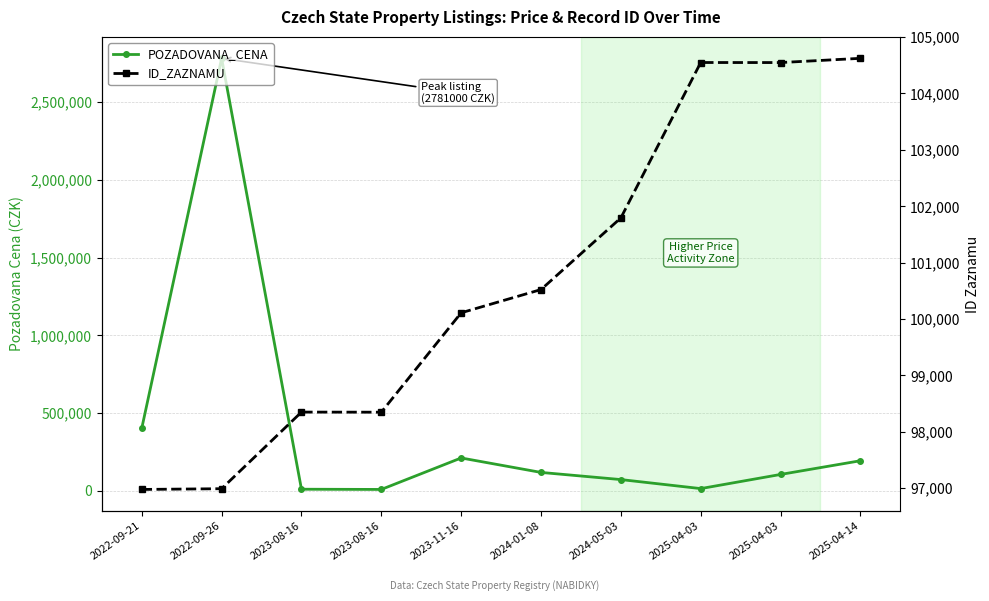

Reading left to right, extract all data points from this chart.

POZADOVANA_CENA: 402000	2781000	9960	8560	211000	118000	72000	14000	105000	193140
ID_ZAZNAMU: 96977	96990	98349	98347	100110	100522	101793	104549	104548	104623